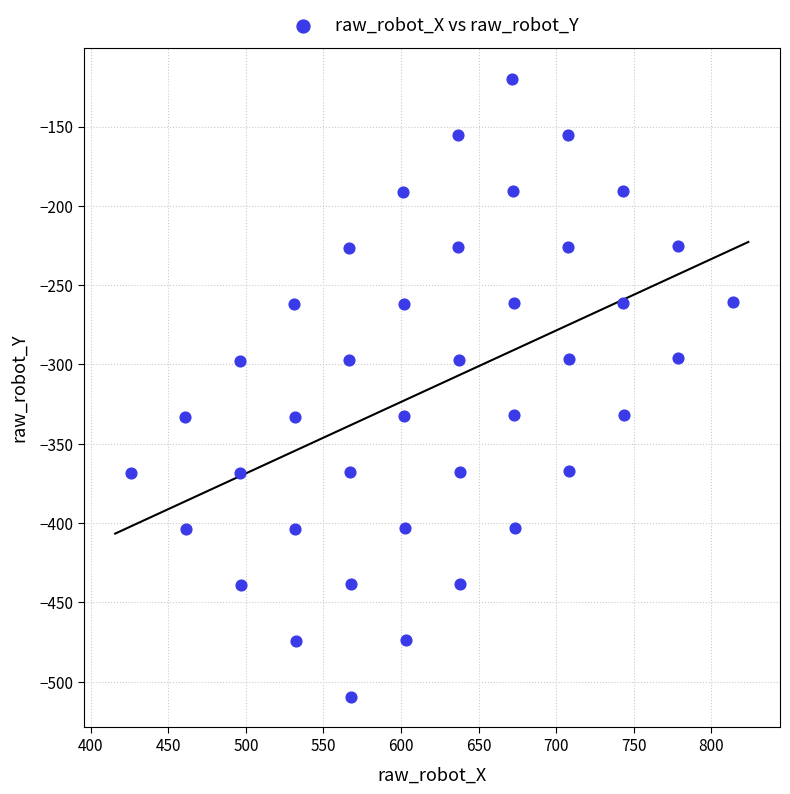

What is the range of X values (max minus min)?

388.4